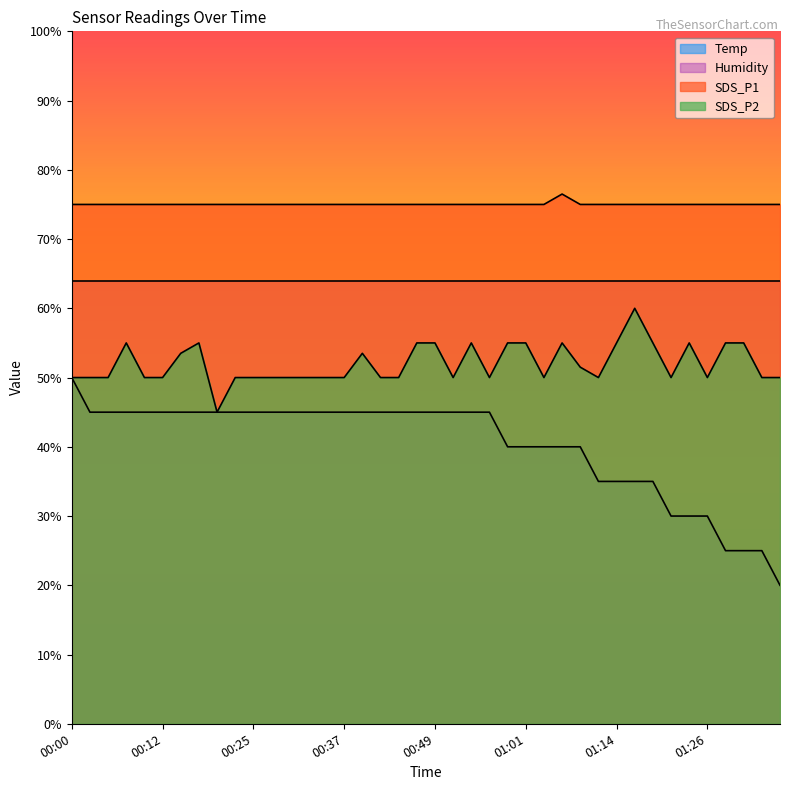

True or false: Temp and SDS_P1 intersect in this chart.

False